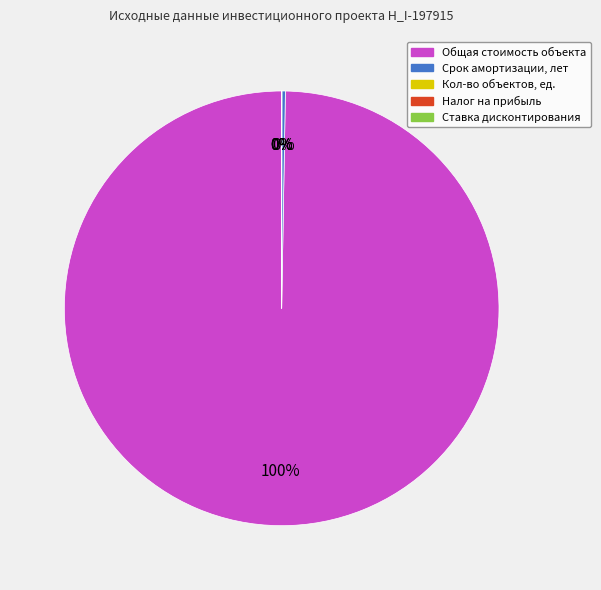

Which category has the biggest portion of the pie?

Общая стоимость объекта